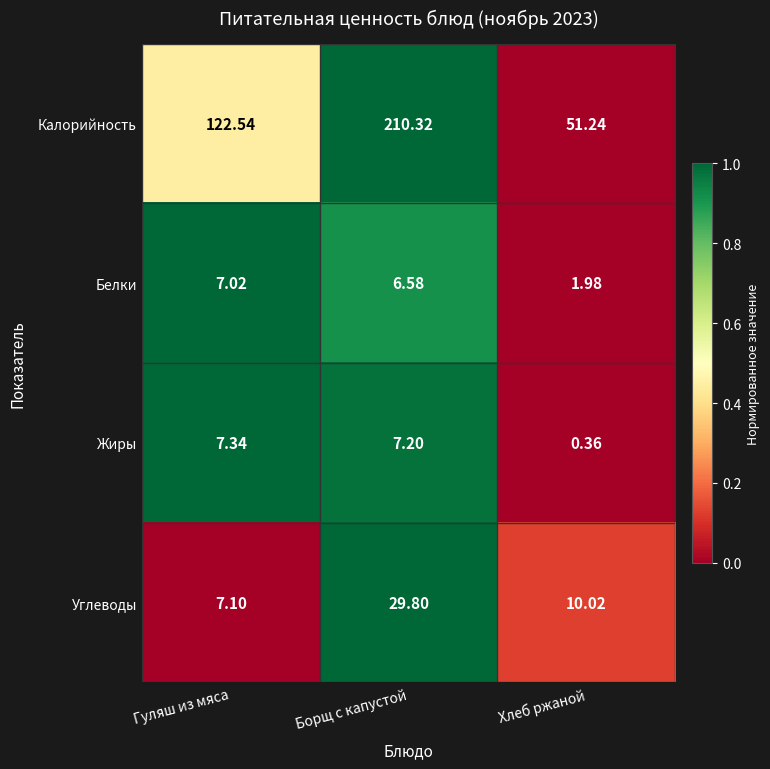

List the series in order of their peak value, highest first.

Калорийность, Углеводы, Жиры, Белки